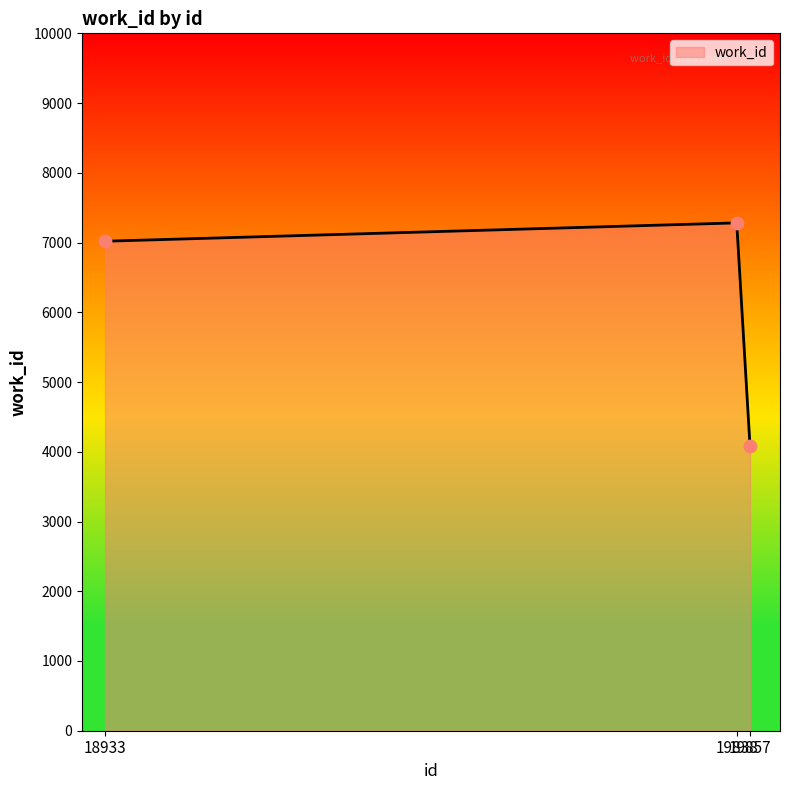

Between 19838 and 18933, which is larger?

19838